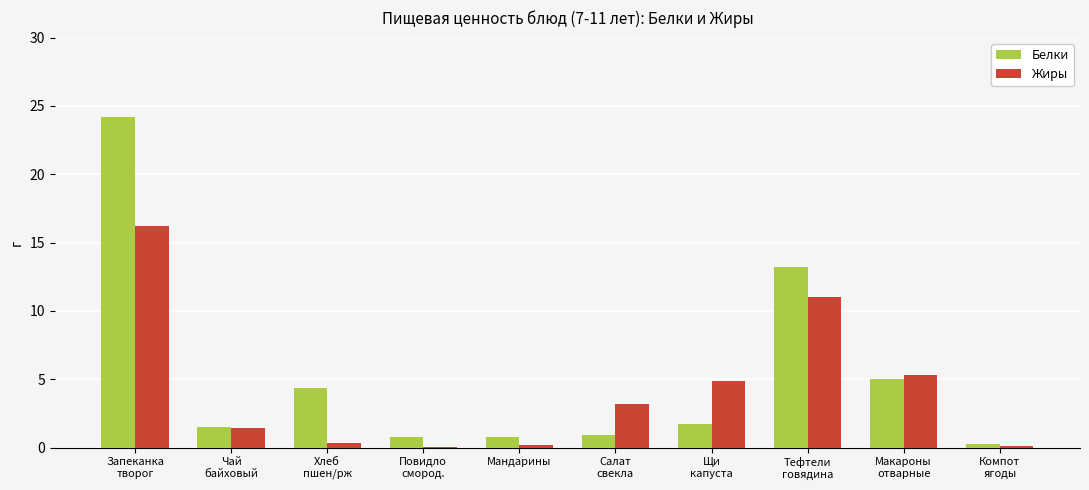

What is the greatest value displayed?

24.2